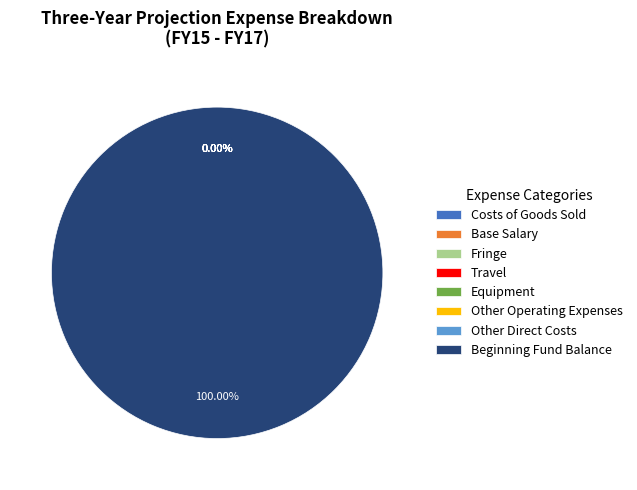

Which has a higher value, Costs of Goods Sold or Other Direct Costs?

Costs of Goods Sold